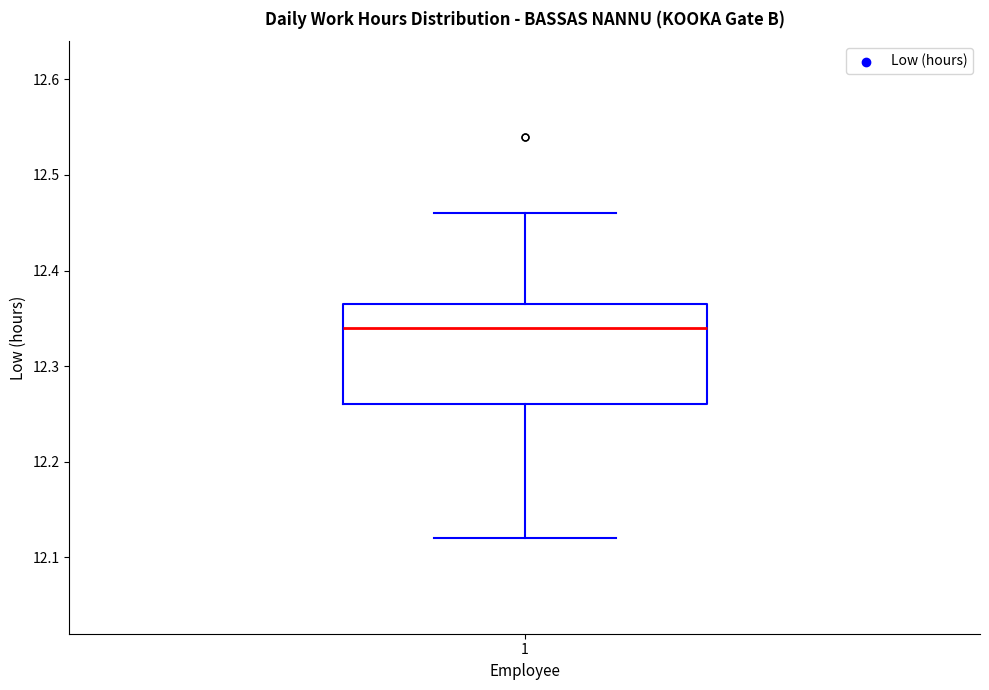

Where does the upper whisker of the box at x = 1 end on the y-axis? The values are not printed on the chart, so give them approximately, as read against the axis.

12.46